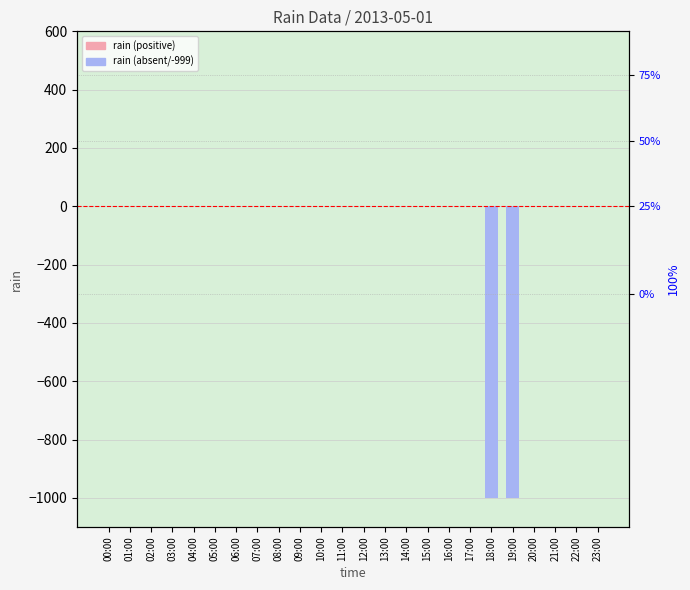

Are the bars horizontal?

No